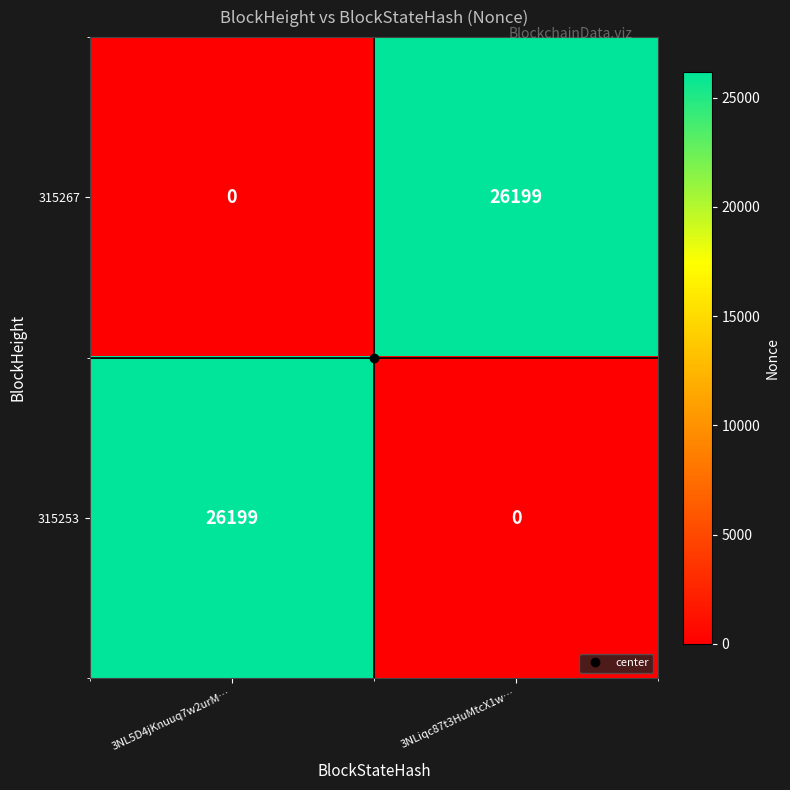

What is the difference between the 315253 values at 3NL5D4jKnuuq7w2urM… and 3NLiqc87t3HuMtcX1w…?

26199